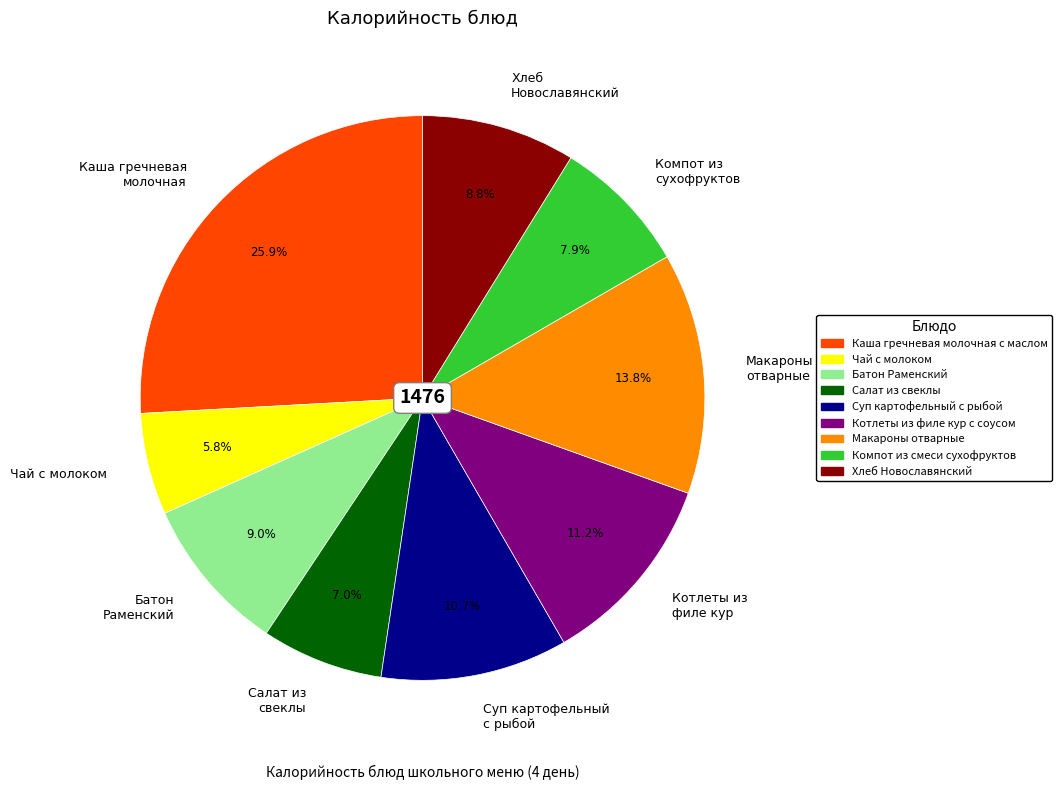

The Суп картофельный с рыбой slice represents 11% of the pie. True or false?

True